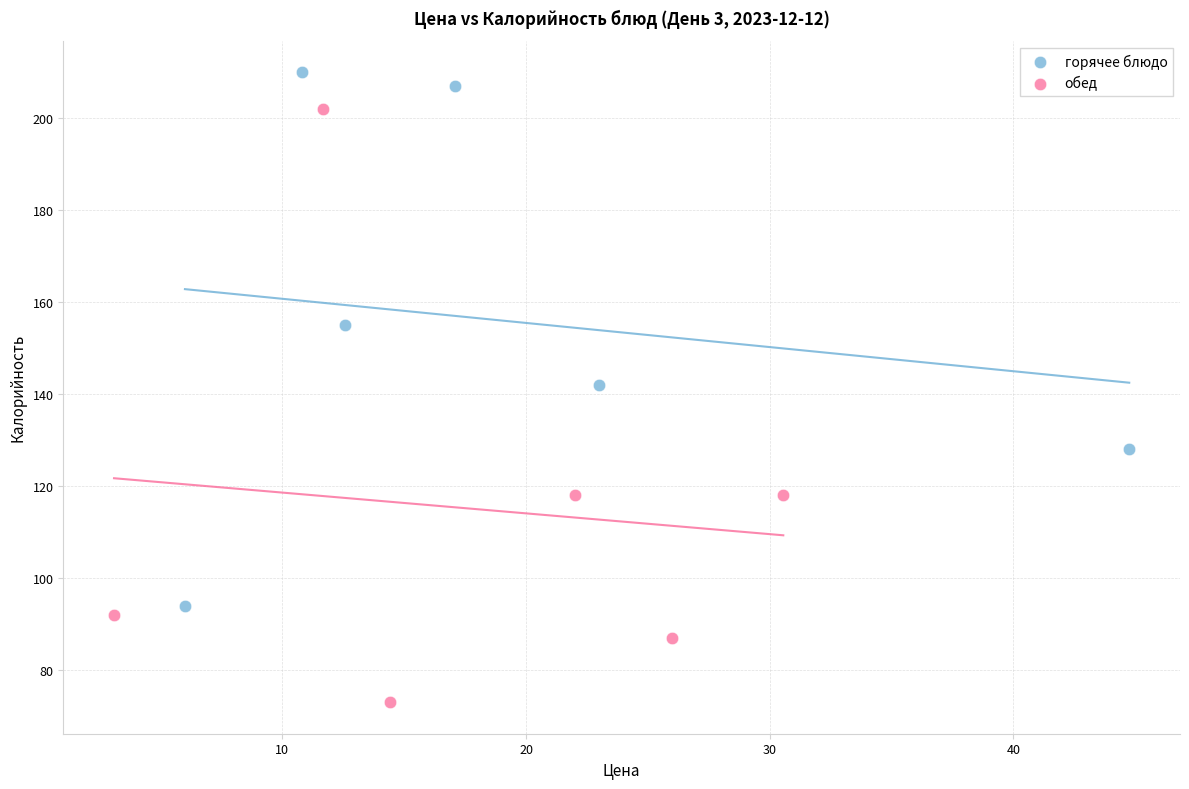

Which series reaches the minimum Y coordinate?

обед